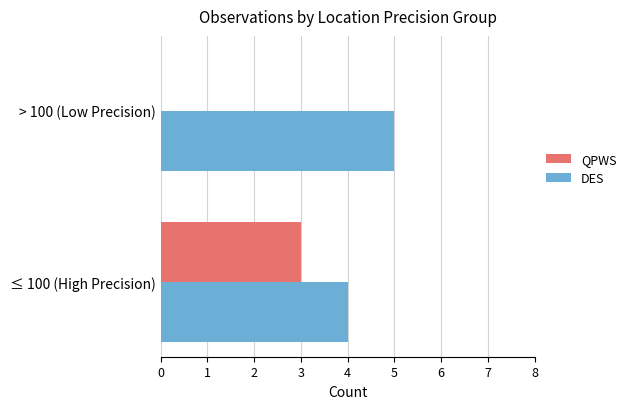

What is the maximum value for DES?

5